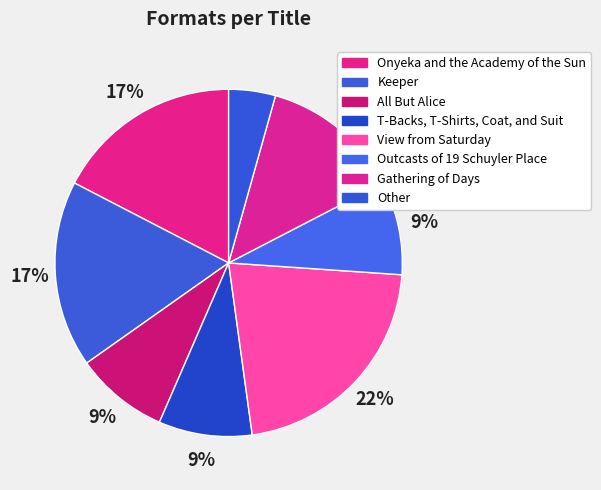

Is the sum of Onyeka and the Academy of the Sun and Outcasts of 19 Schuyler Place greater than half?

No